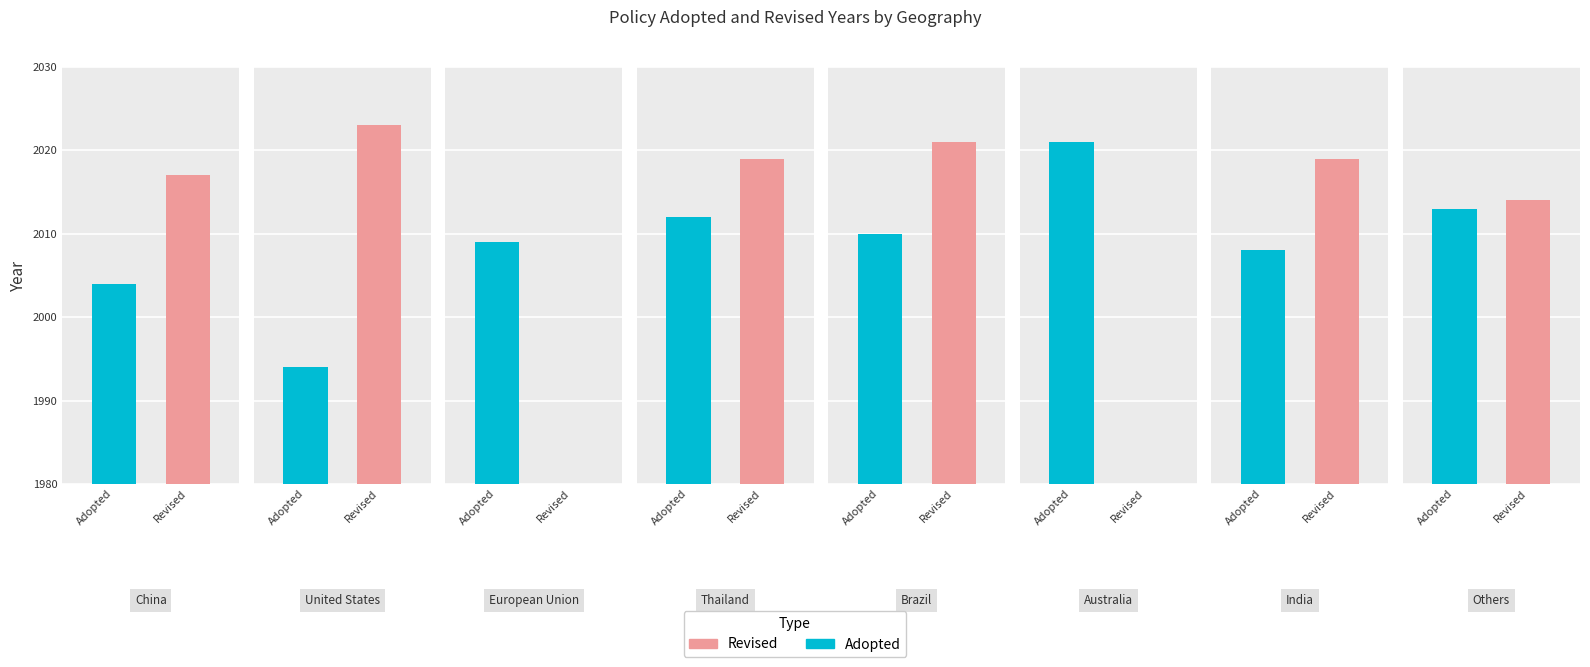

Does the chart contain stacked bars?

No